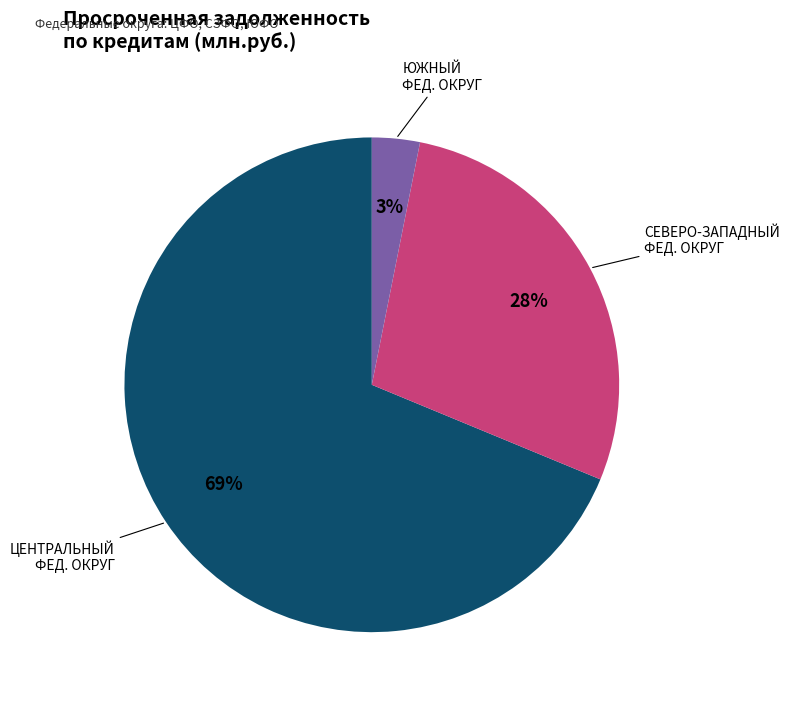

To the nearest percent, what is the difference between the largest and smallest slice percentages?

66%